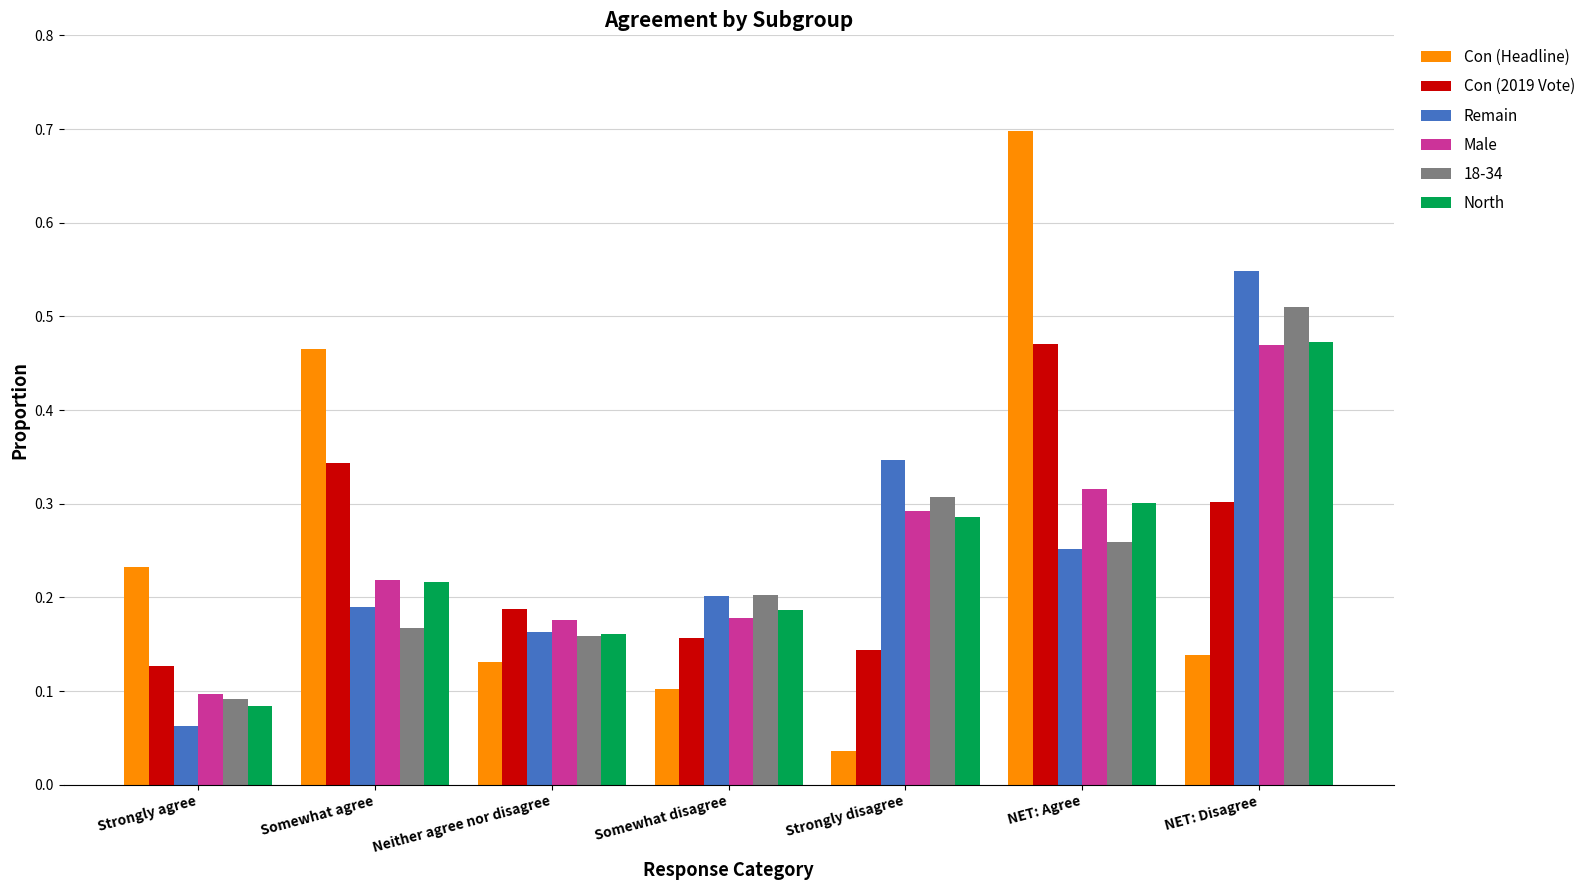

What are all the series names shown in the legend?

Con (Headline), Con (2019 Vote), Remain, Male, 18-34, North